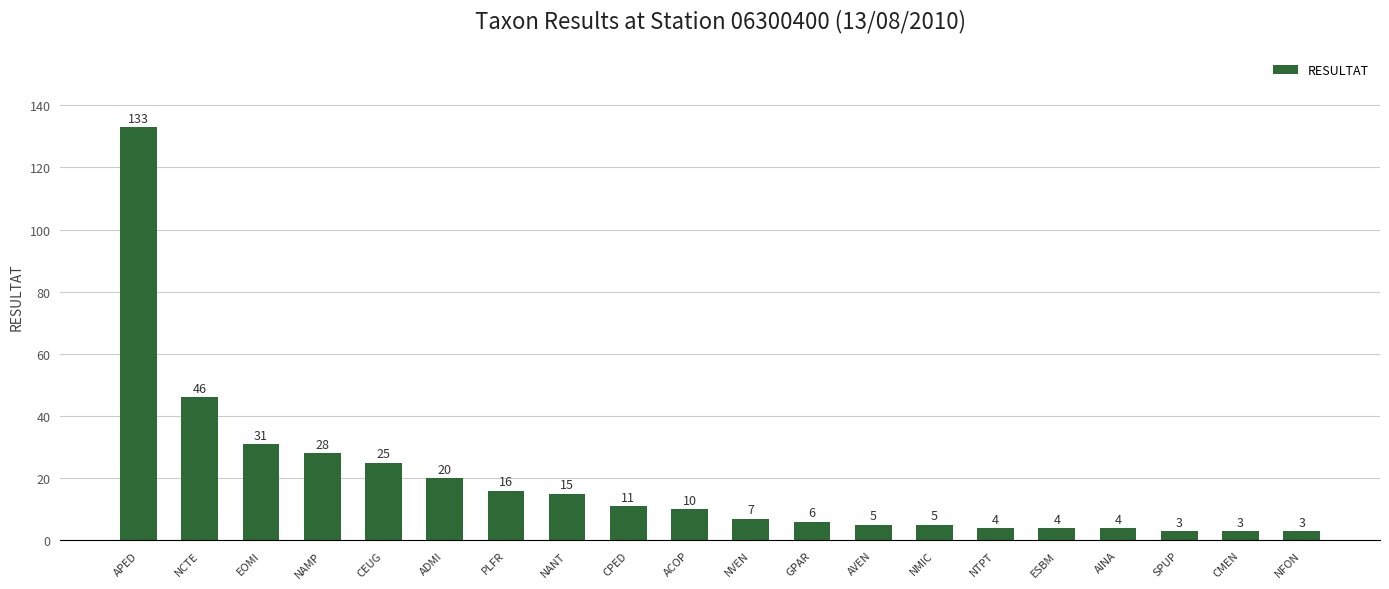

How many values are below 10?

10